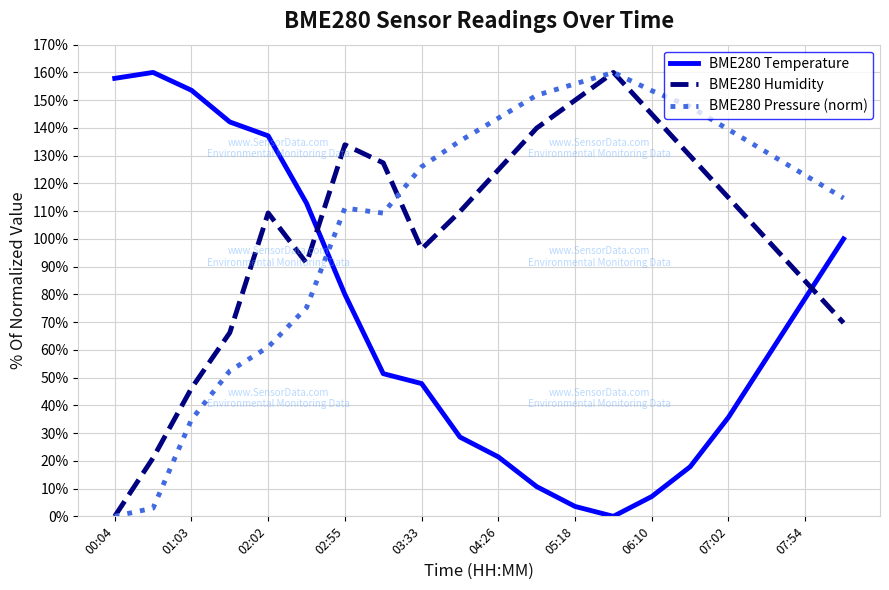

What is the difference between the maximum and second lowest values in the BME280 Humidity series?

138.9